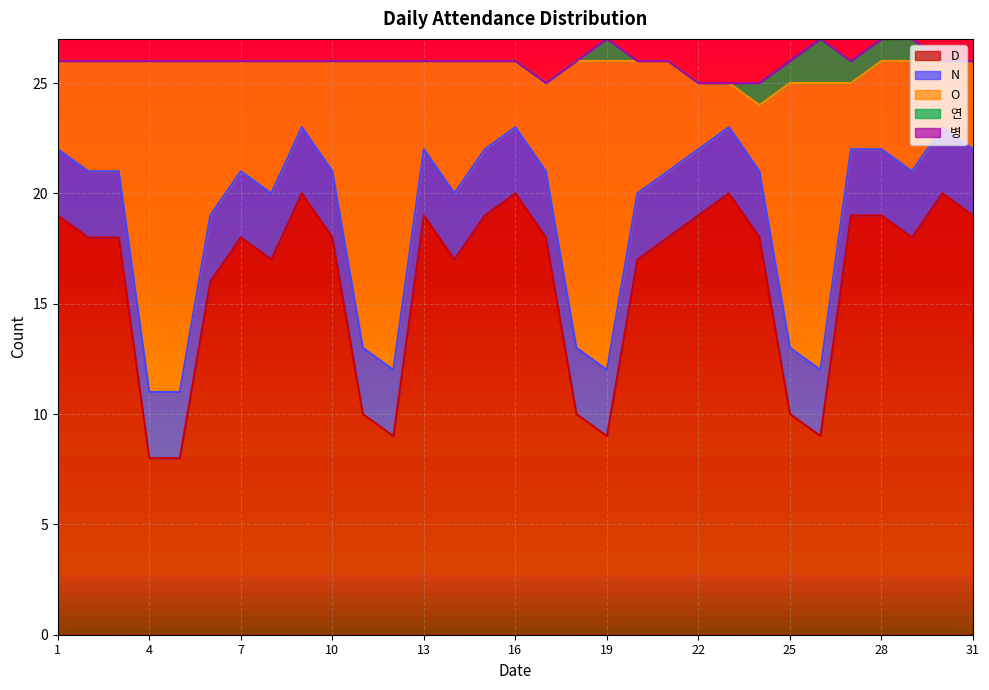

Which series changed the most between 3 and 16?

D